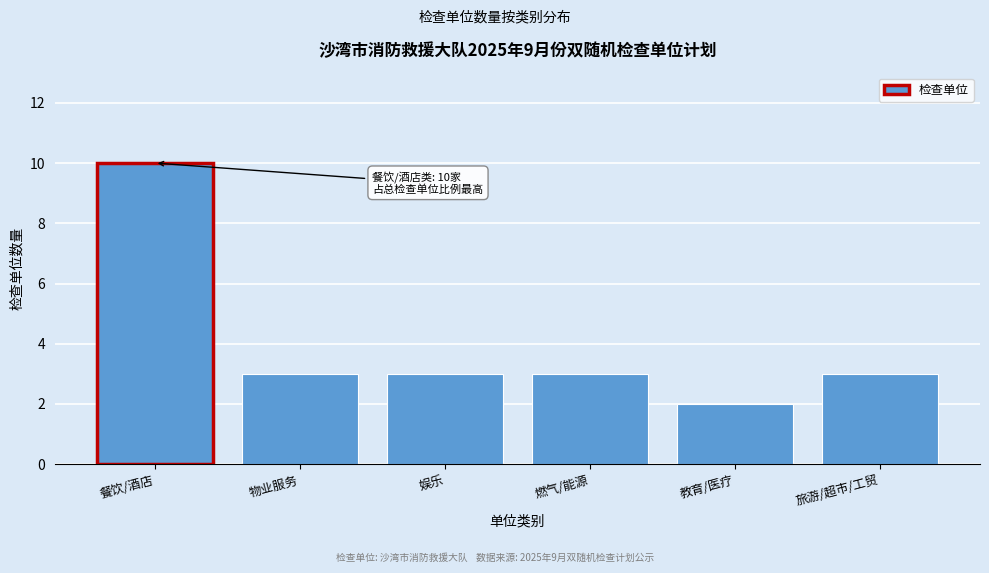

Reading left to right, extract all data points from this chart.

10	3	3	3	2	3